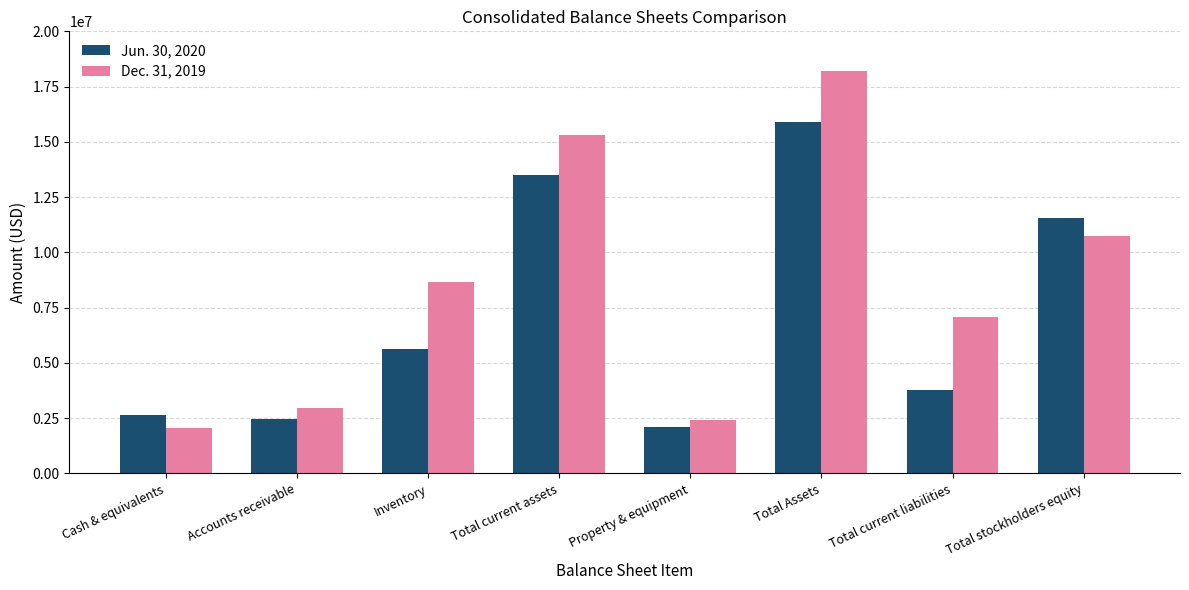

How many bars are there in total?

16